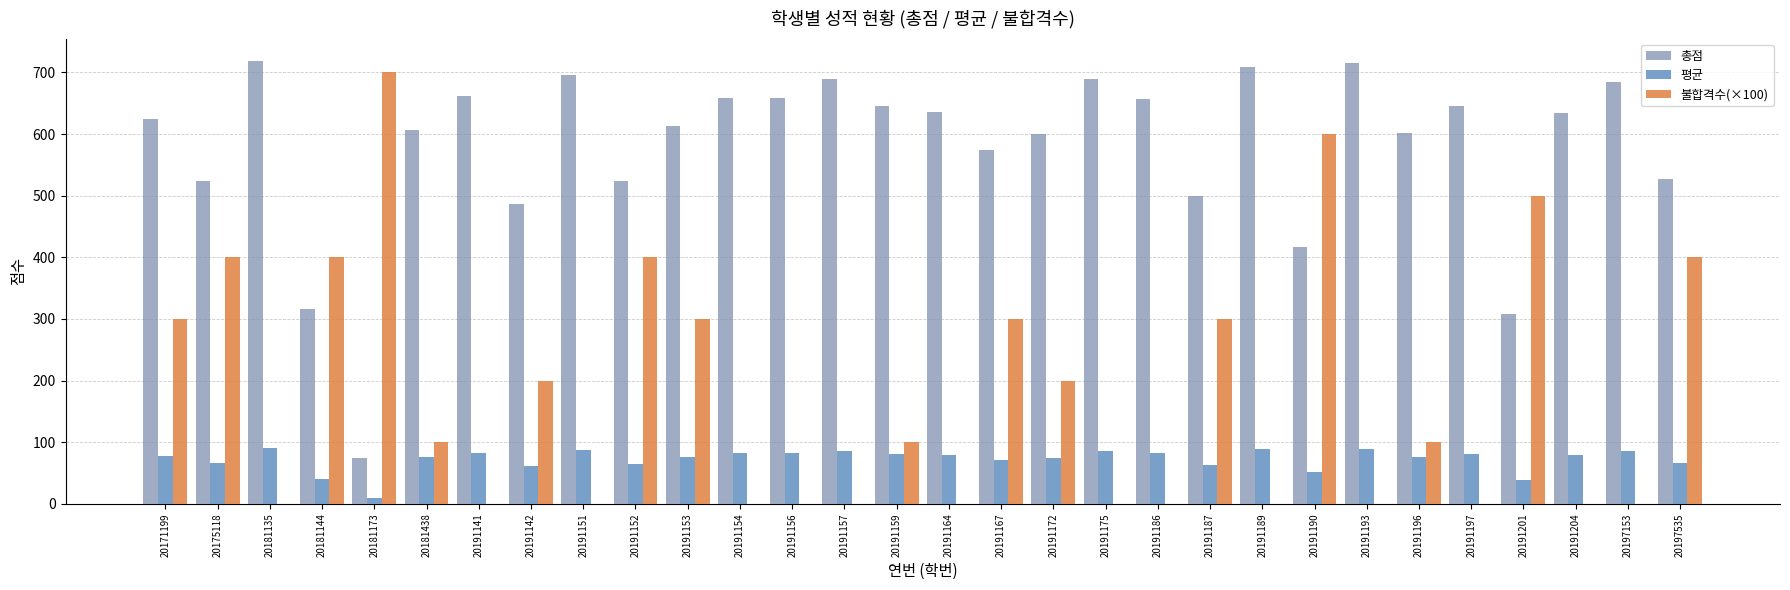

Between 20181173 and 20191154, which is larger?

20191154